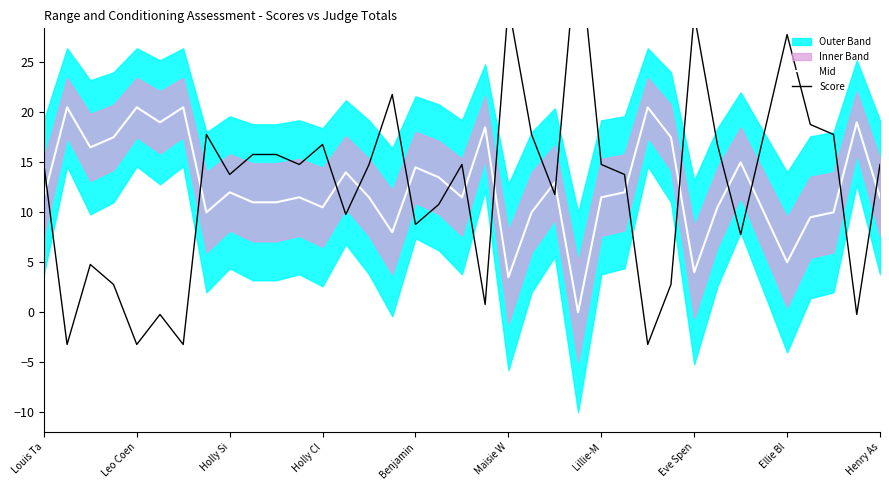

What is the difference between the maximum and minimum values in the Score series?

41.0